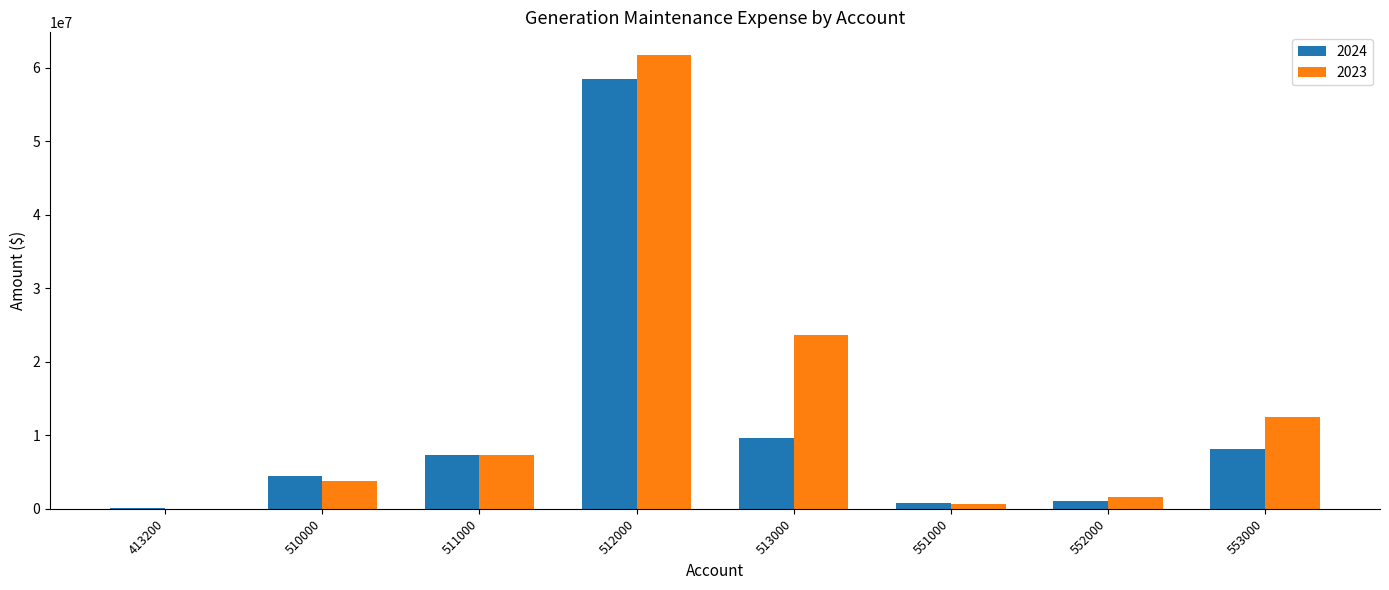

The 2023 series shows 1380370.5 at 510000. True or false?

False